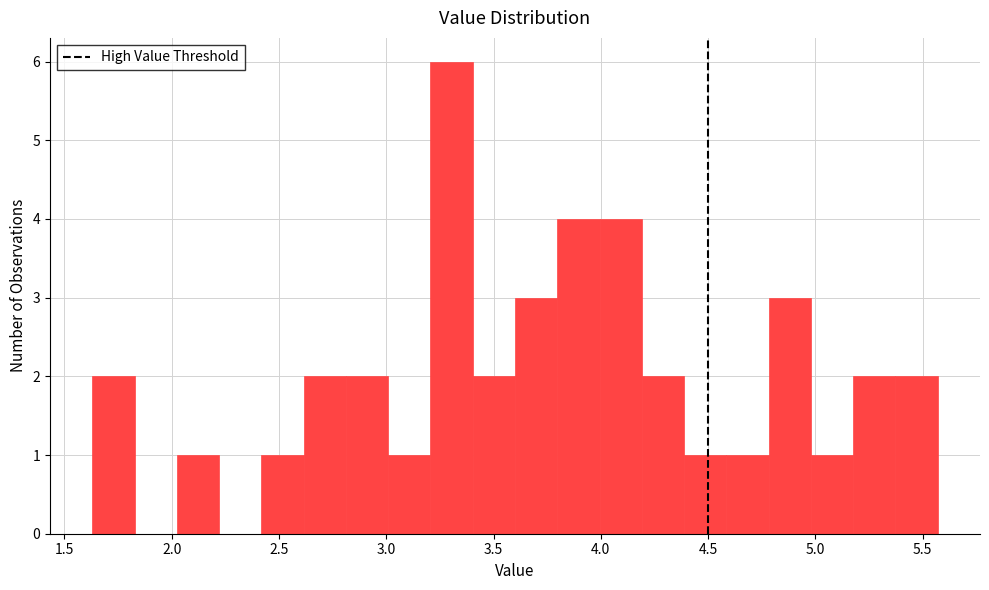

Read against the x-axis, roughly where is the centre of the tallest bar?

3.30